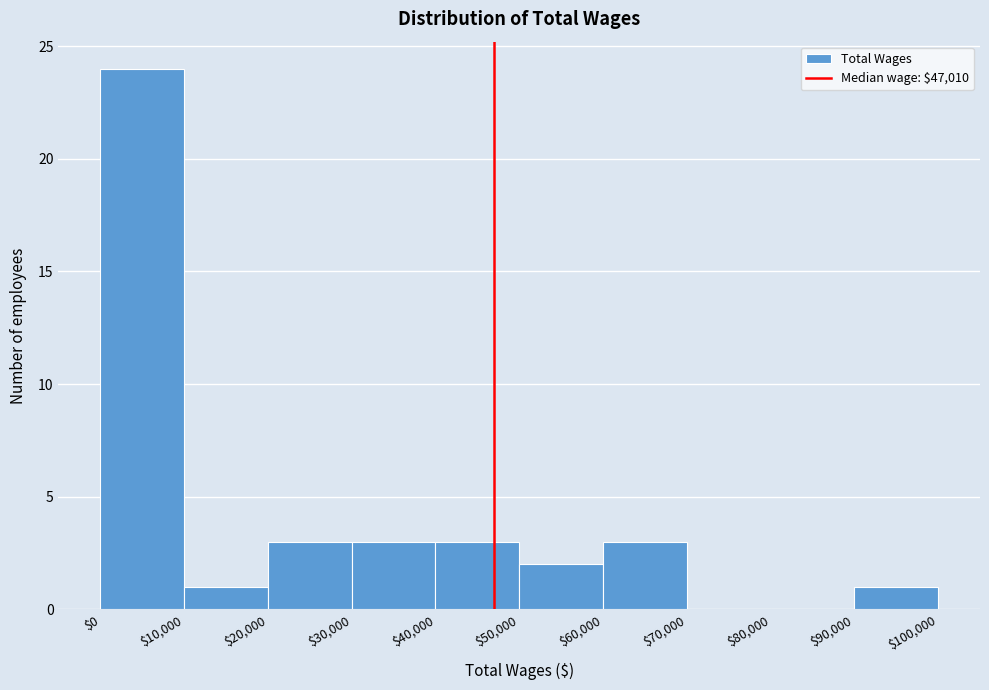

What is the height of the bar covering $40,000 to $50,000 on the x-axis? The values are not printed on the chart, so give them approximately, as read against the axis.

3